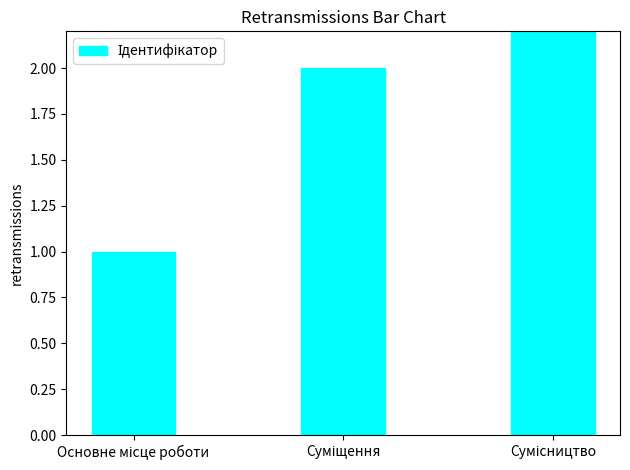

What is the greatest value displayed?

3